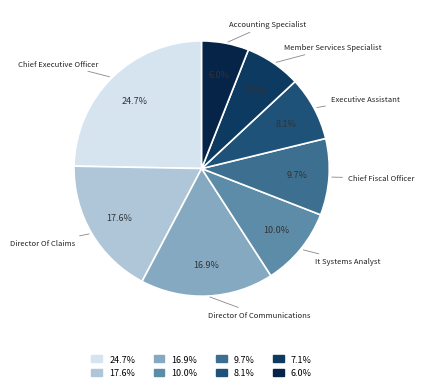

Is there any slice that represents more than half of the pie?

No